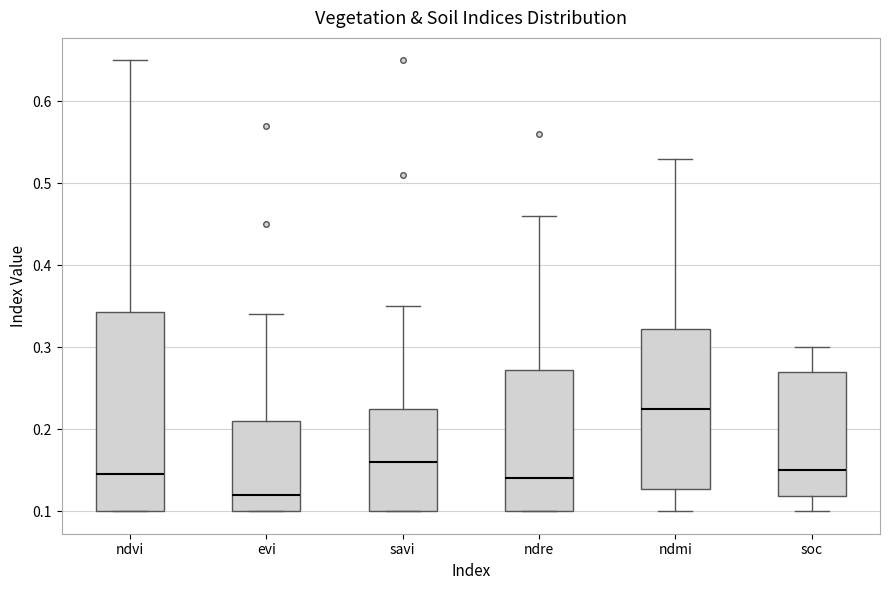

Which box's median line is the lowest?

evi